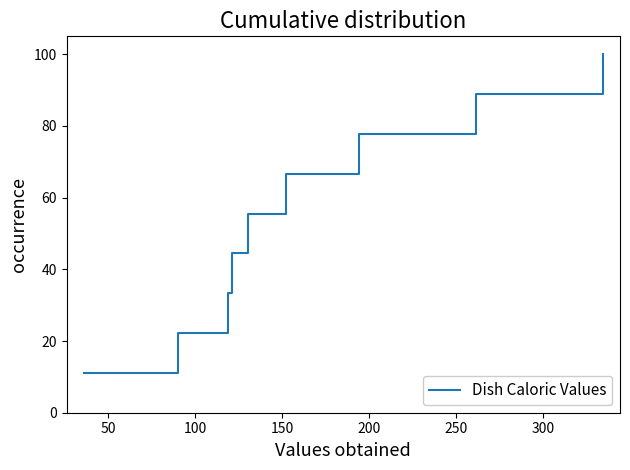

What is the greatest value displayed?

100.0